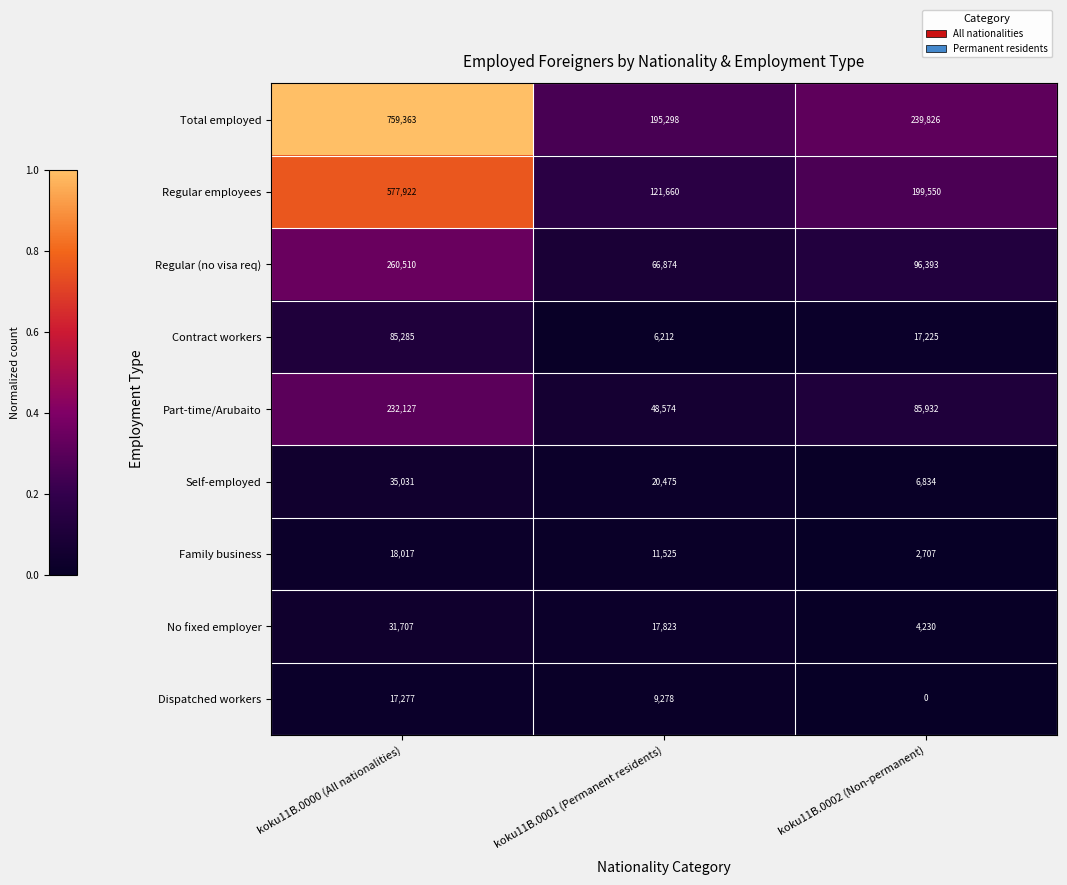

The value of Dispatched workers at koku11B.0002 (Non-permanent) is 0. True or false?

True